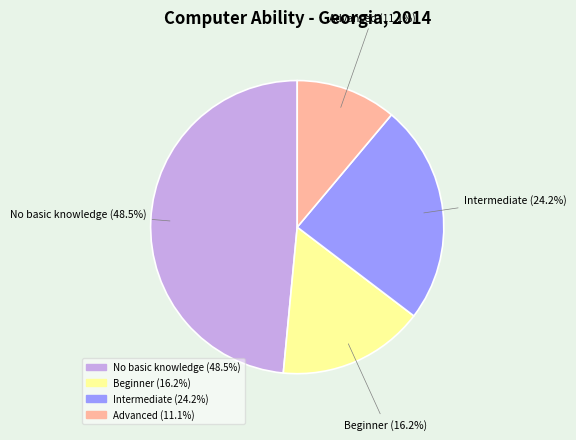

How many slices are in this pie chart?

4